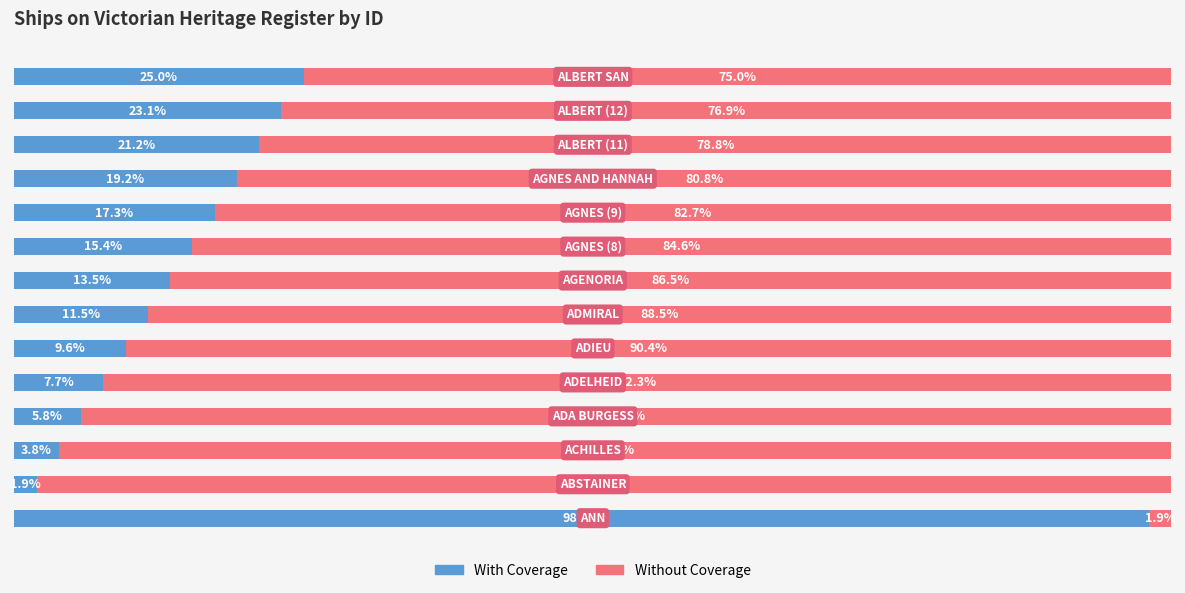

At how many categories does at least one series exceed 35?

14